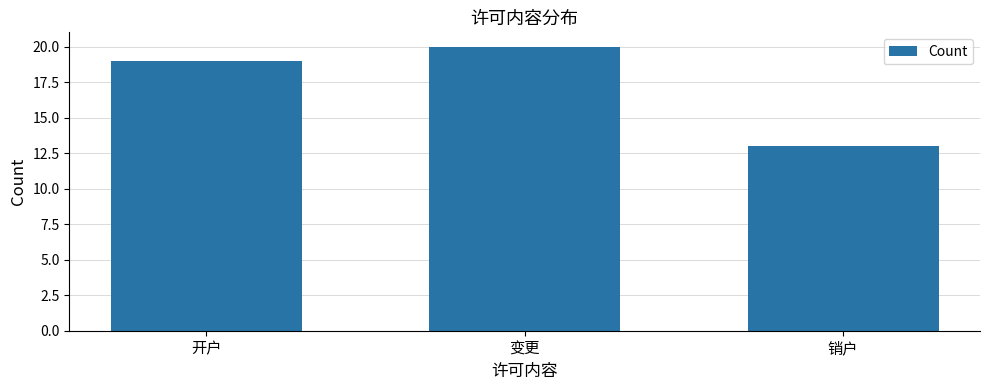

What position from the right is 销户?

1